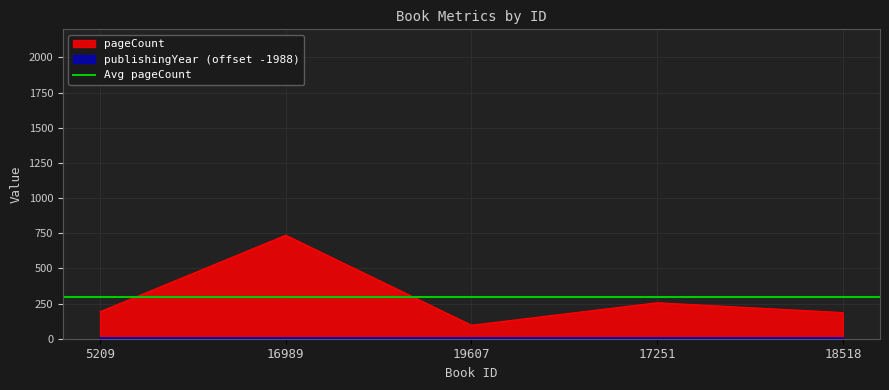

What is the label of the 3rd point from the left?

19607